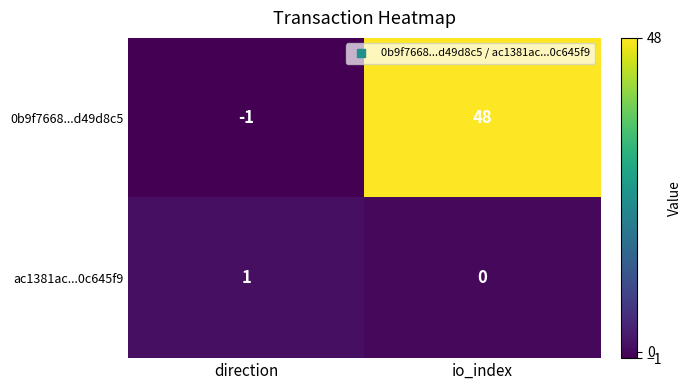

At which category is the sum across all series the highest?

io_index